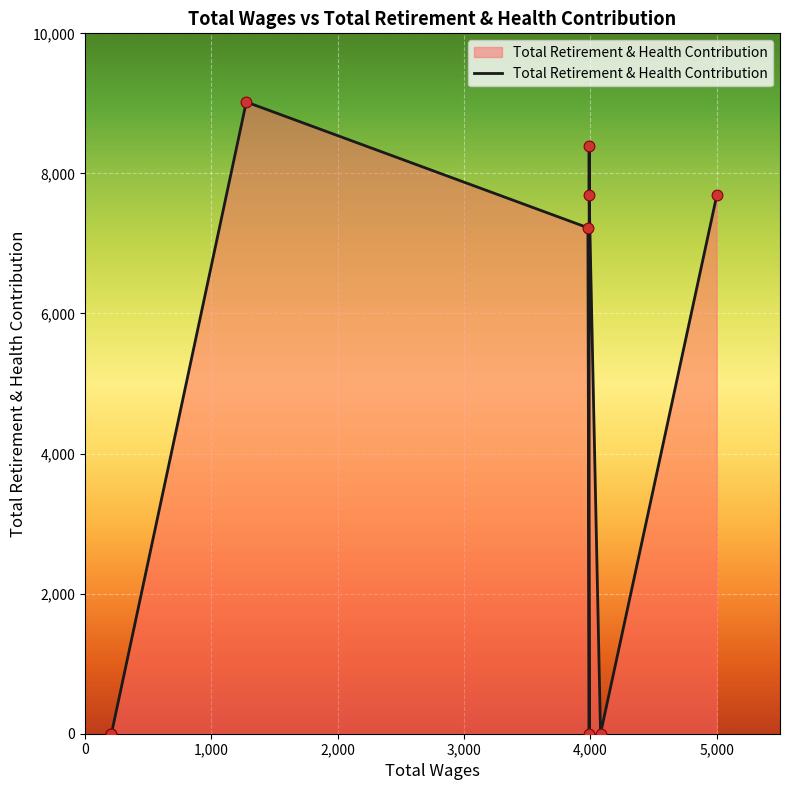

What is the change in value from 1277.0 to 210.0?

-9020